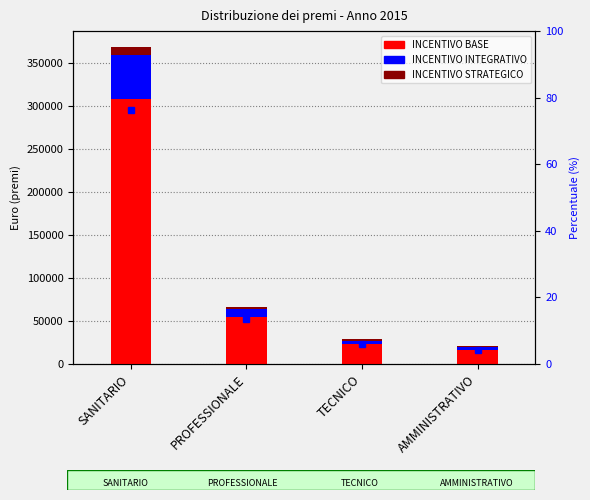

What is the difference between the second highest and minimum values in the INCENTIVO STRATEGICO series?

1350.0